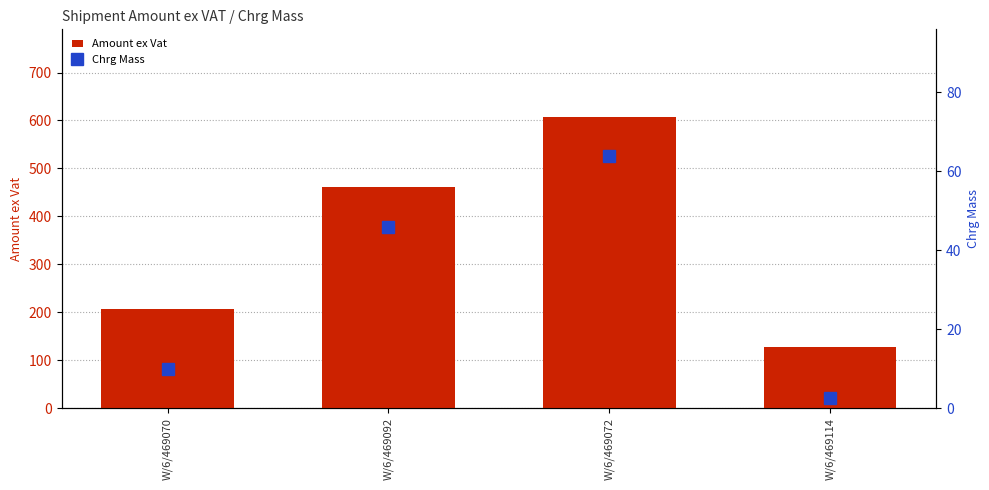

Reading left to right, transcribe all the data shown in this chart.

Amount ex Vat: 206.4	460.3	607.8	128.5
Chrg Mass: 10.0	46.0	64.0	2.5